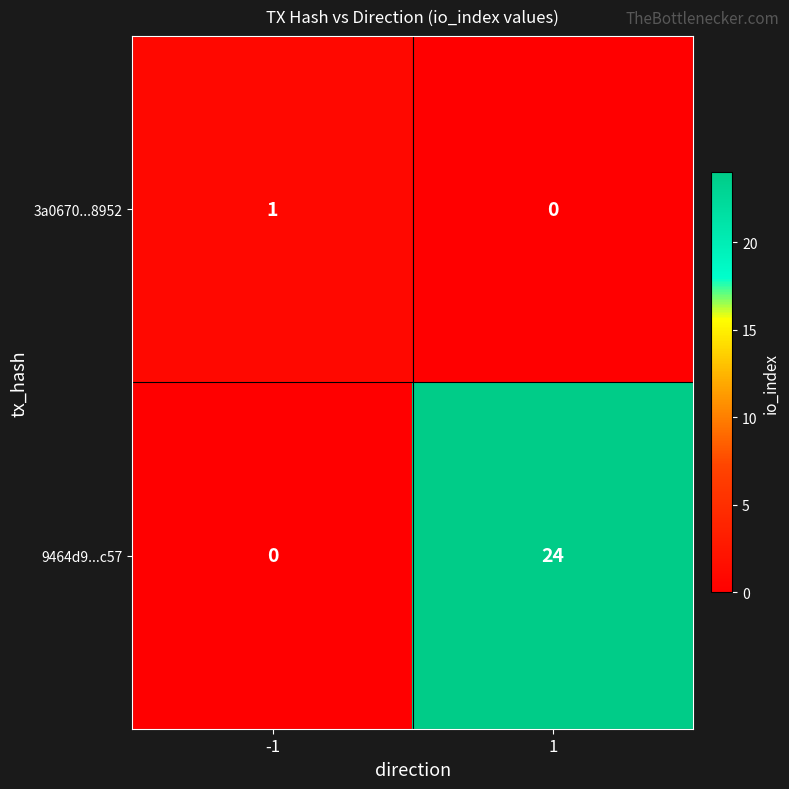

What is the total value across all series at 1?

24